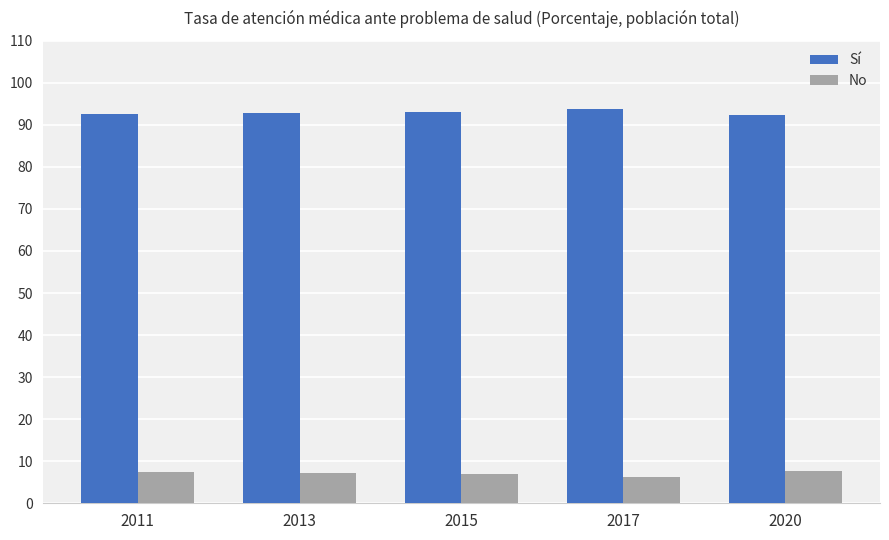

What is the difference between the highest and lowest values at 2017?

87.5